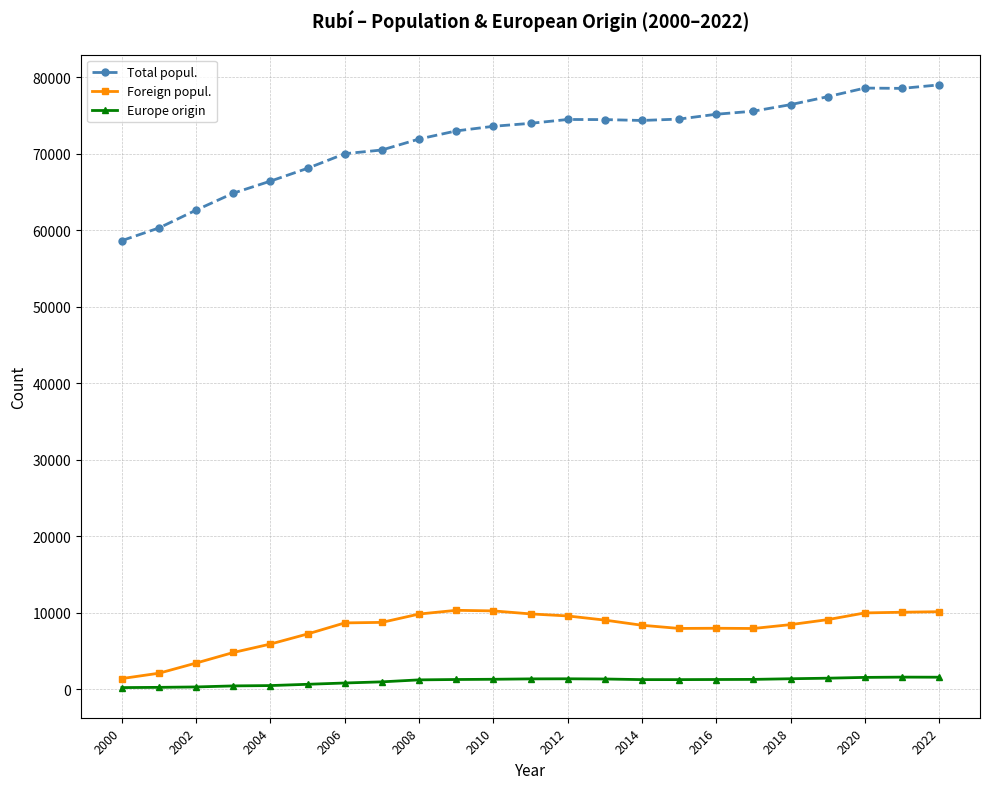

Which series has the largest total across all categories?

Total popul.